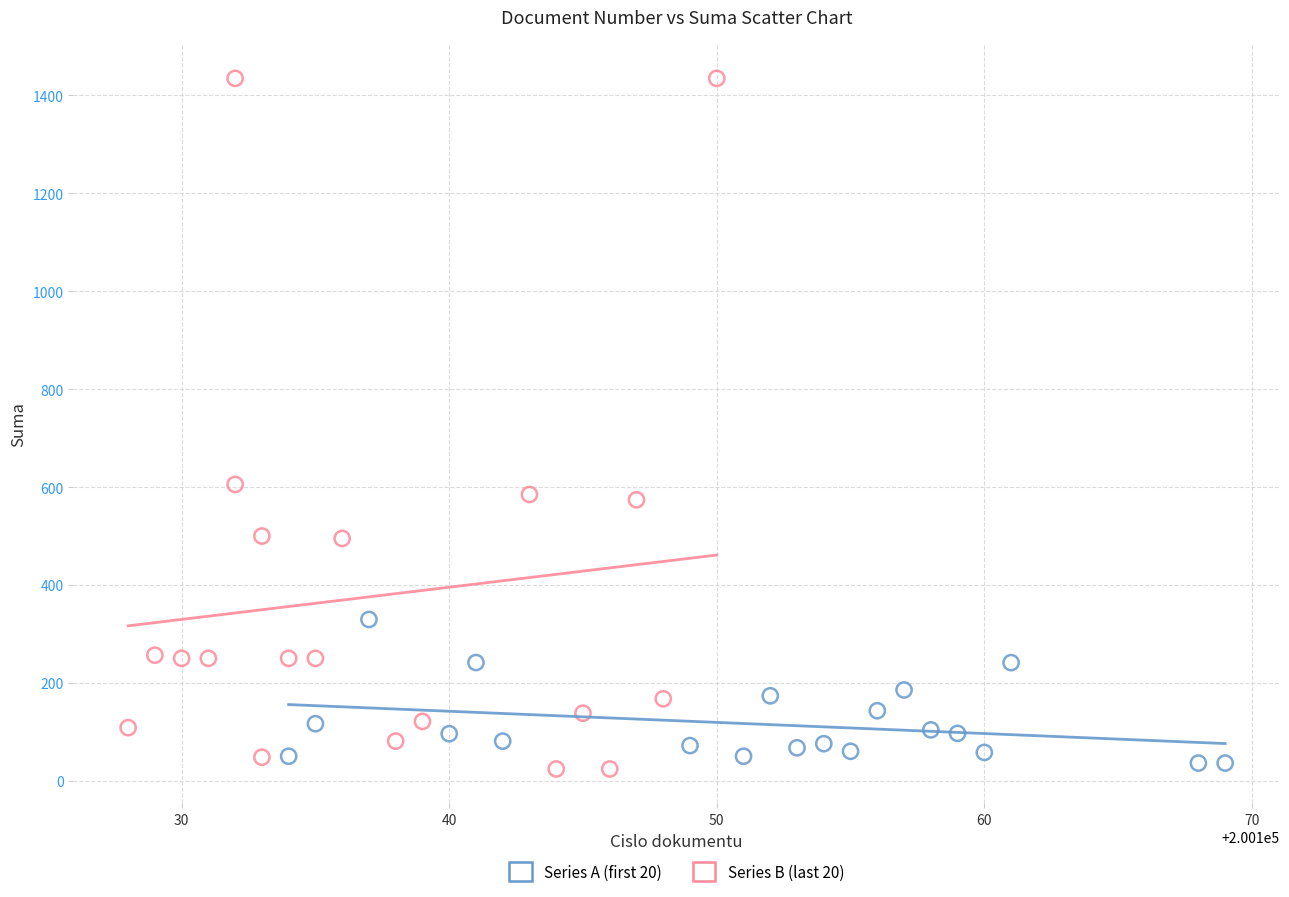

Which series has the largest Y range (max minus min)?

Series B (last 20)